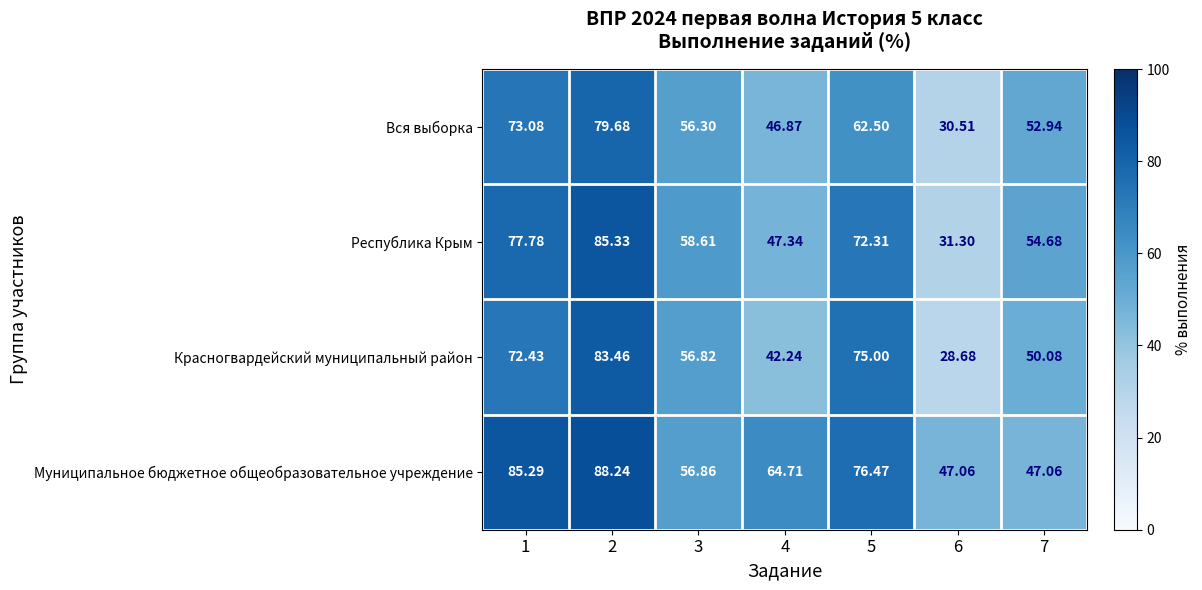

List the series in order of their peak value, highest first.

Муниципальное бюджетное общеобразовательное учреждение, Республика Крым, Красногвардейский муниципальный район, Вся выборка